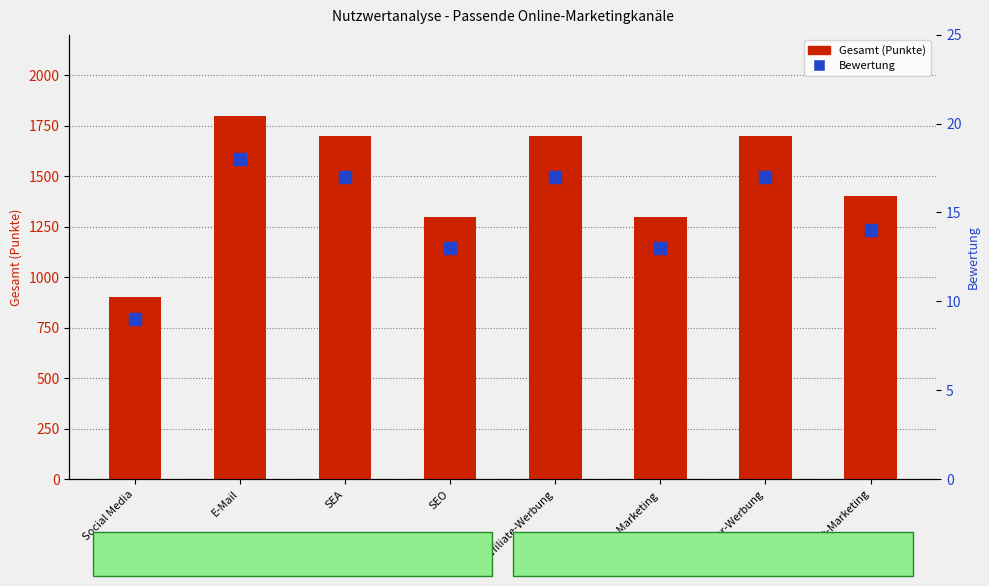

Rank the series by their average value, from lowest to highest.

Bewertung, Gesamt (Punkte)